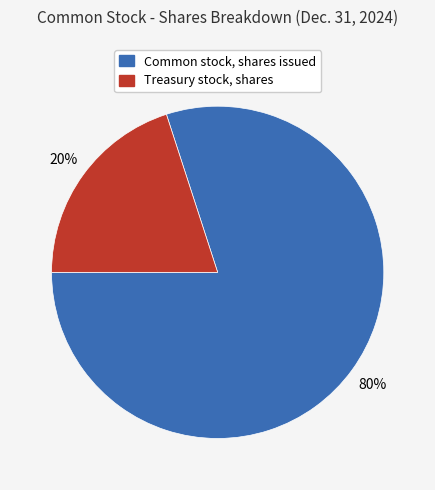

Combined, do Treasury stock, shares and Common stock, shares issued account for over 50%?

Yes